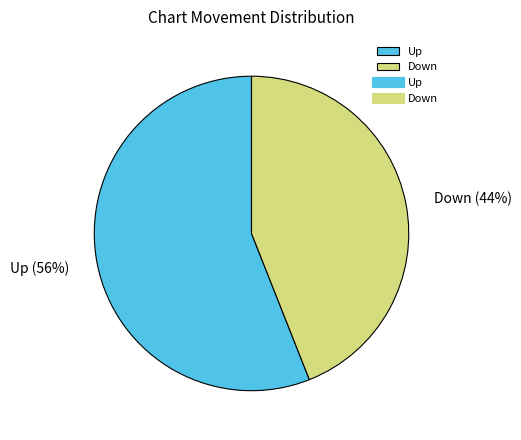

What is the ratio of the value at Down to the value at Up?

0.8